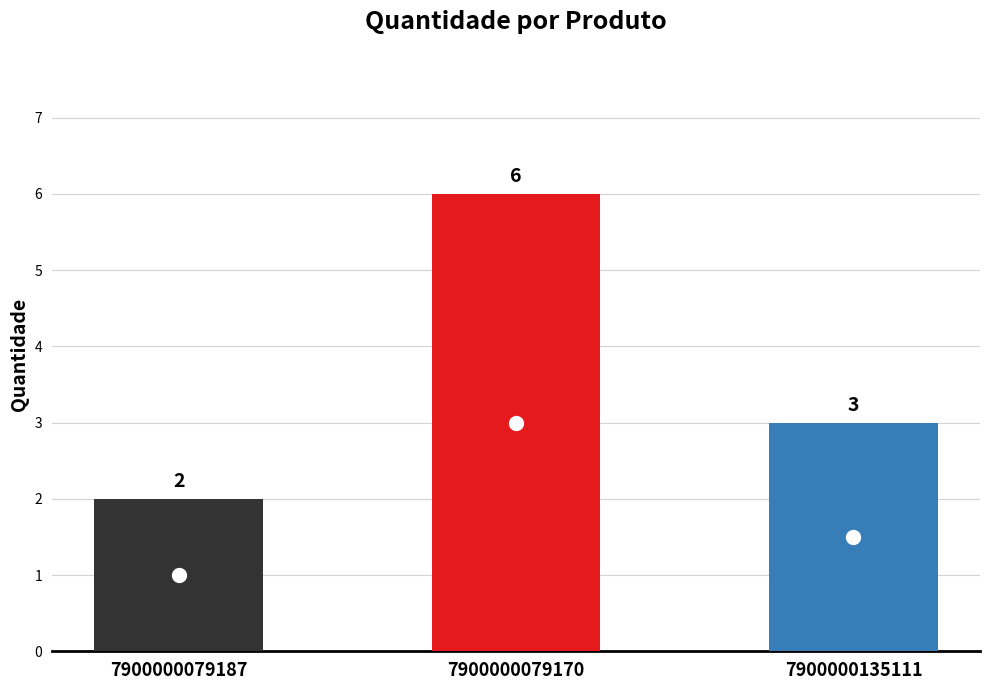

What is the maximum value shown in the chart?

6